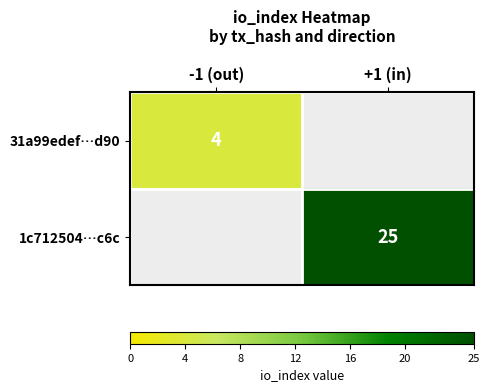

Between -1 (out) and +1 (in), which is larger?

+1 (in)